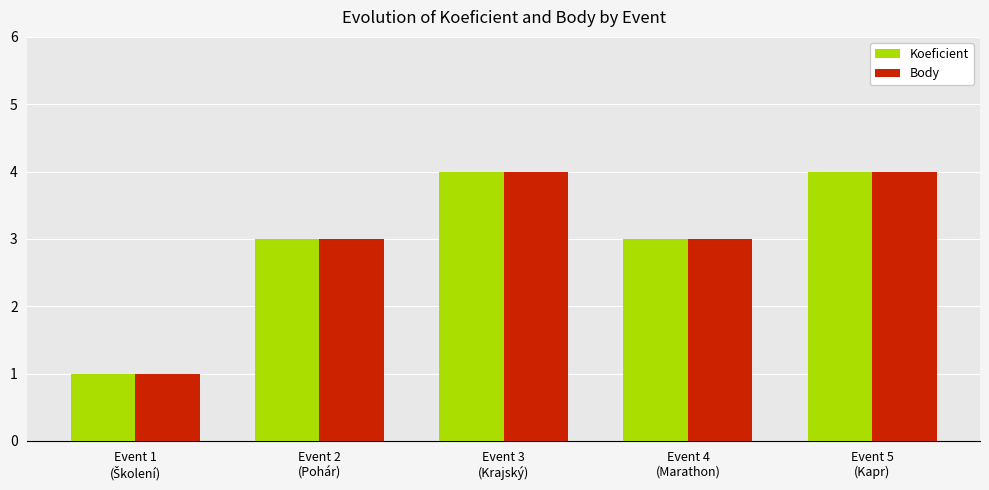

What is the label of the 3rd bar from the right?

Event 3
(Krajský)